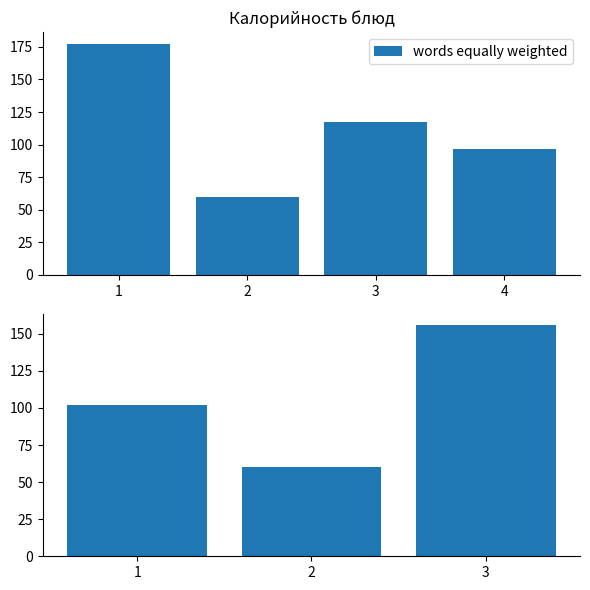

List the labels in order of value, largest first.

3, 1, 2